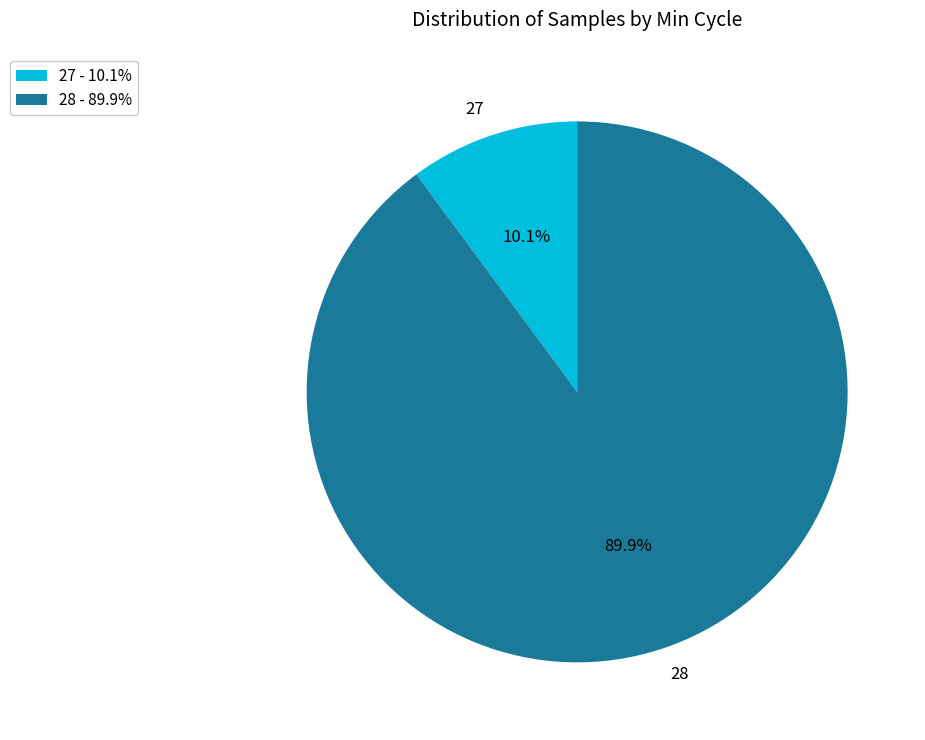

Between 28 and 27, which is larger?

28